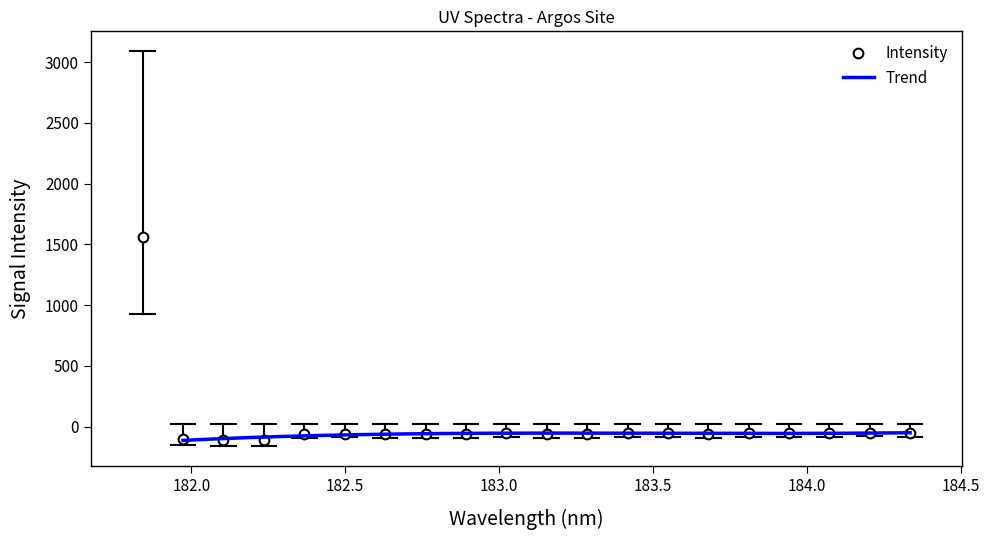

What is the smallest value displayed?

-108.5